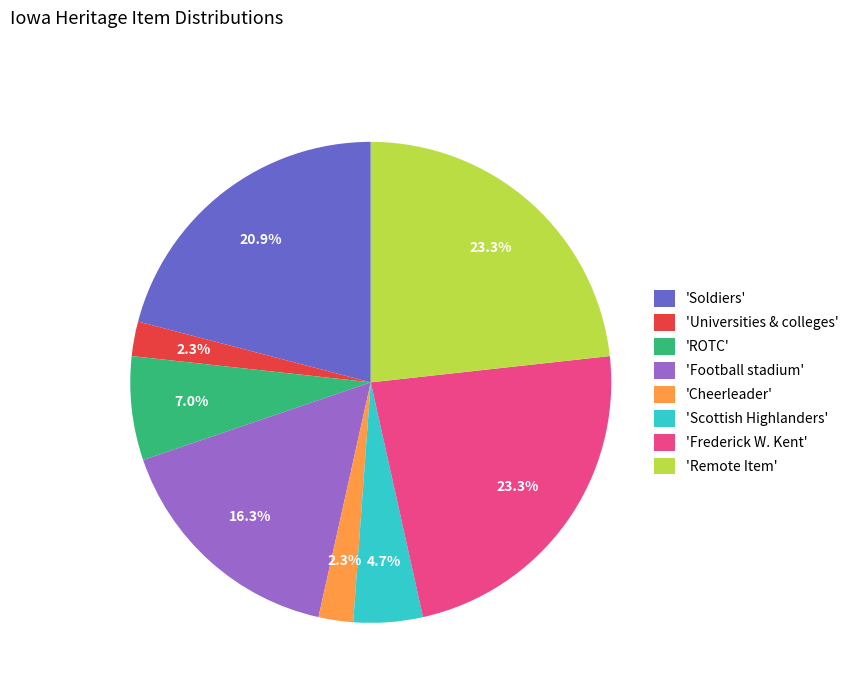

Is there a majority slice in this chart?

No